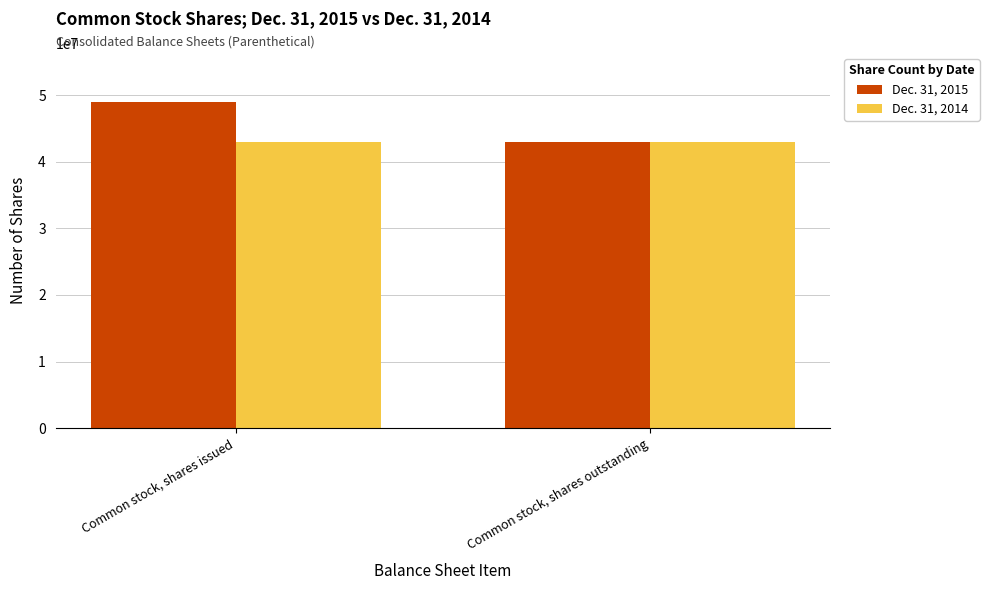

What is the value of the Dec. 31, 2014 bar at the 1st from the left?

42974463